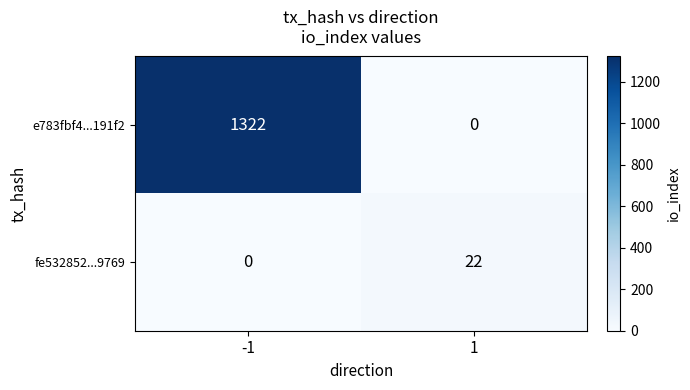

True or false: e783fbf4...191f2 has a value of 782 at -1.

False